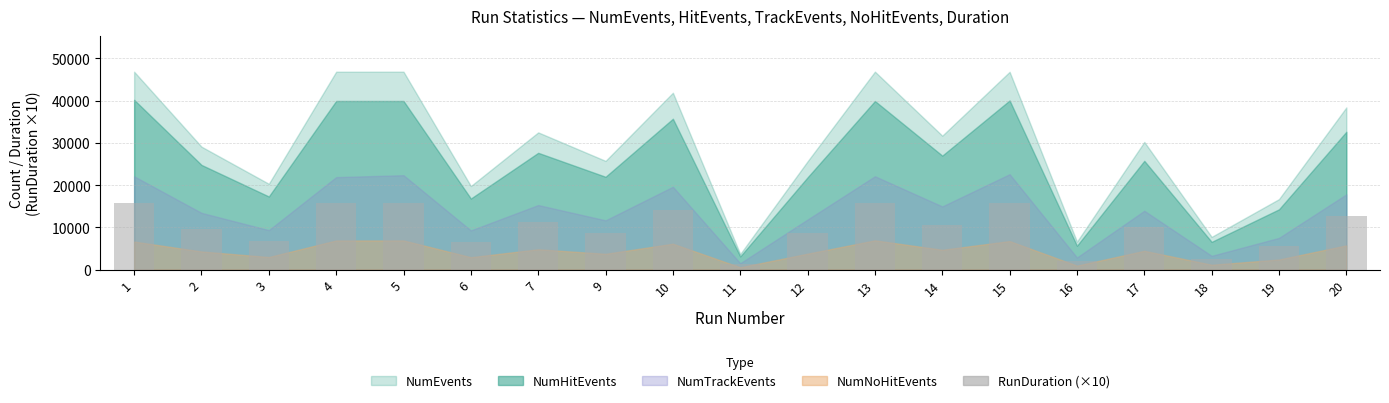

What is the difference between the second highest and second lowest values?

13680